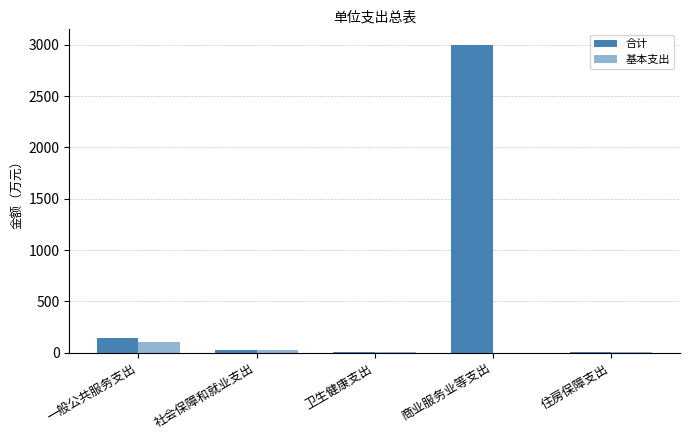

What is the difference between the highest and lowest values at 一般公共服务支出?

37.5